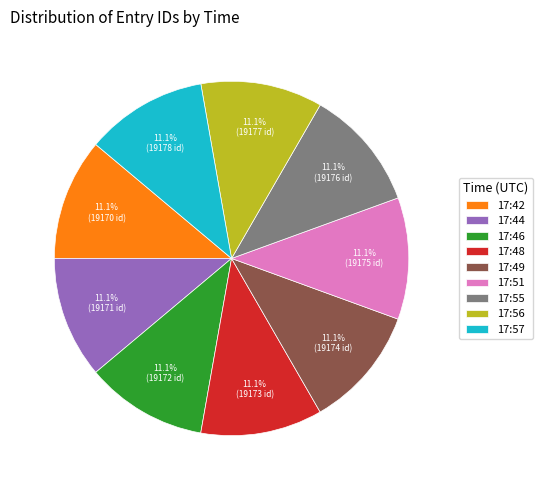

The 17:42 slice represents 11% of the pie. True or false?

True